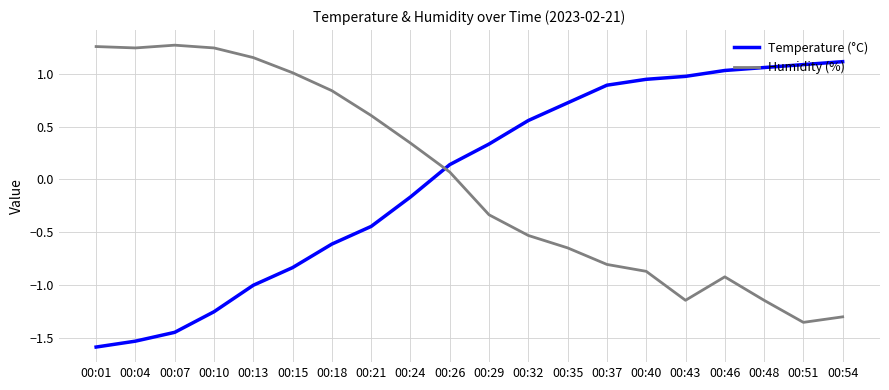

The value of Temperature (°C) at 00:13 is -1.0. True or false?

True